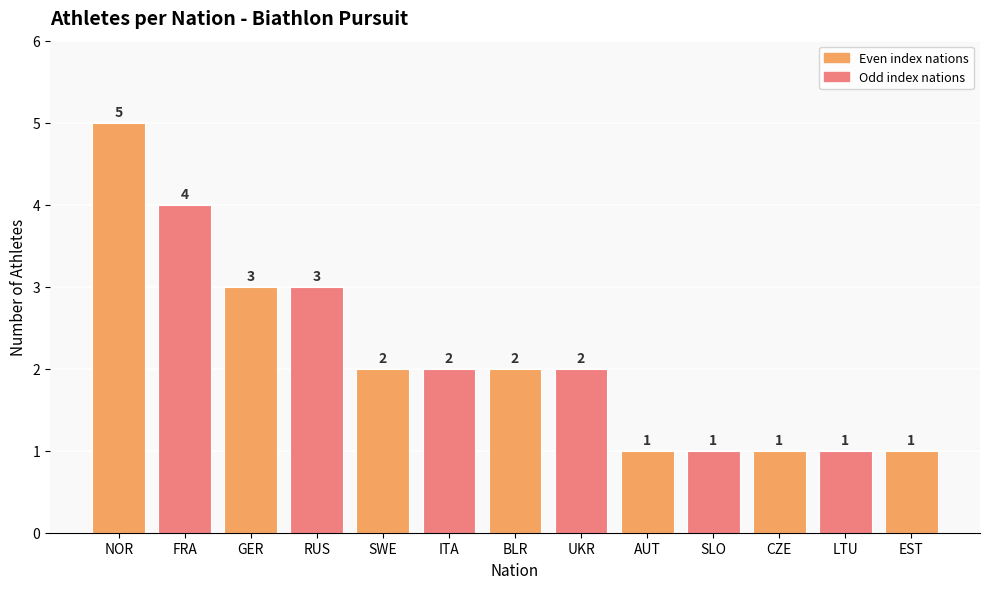

What position from the left is UKR?

8